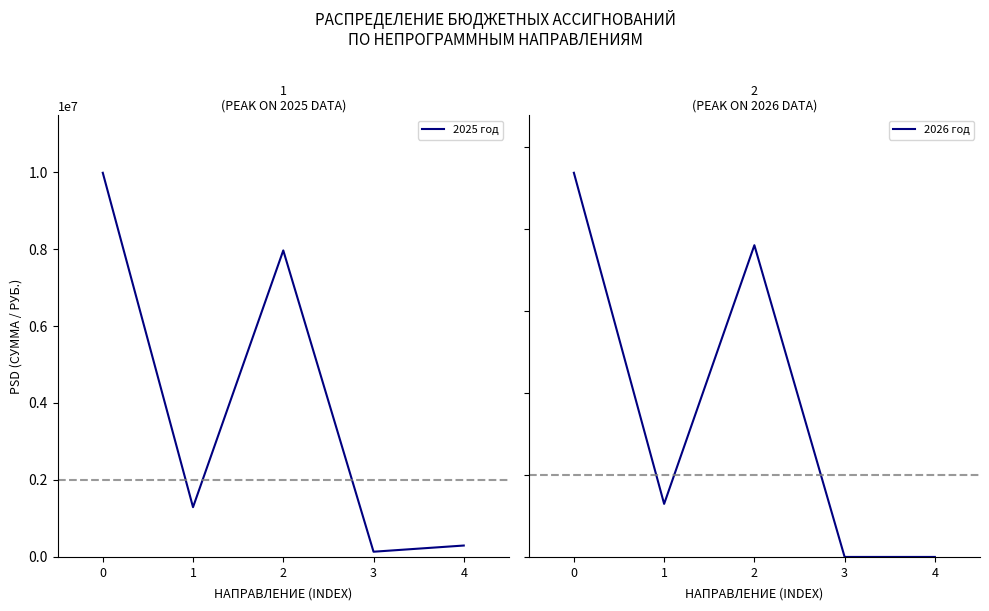

True or false: 2025 год and 2026 год intersect in this chart.

False